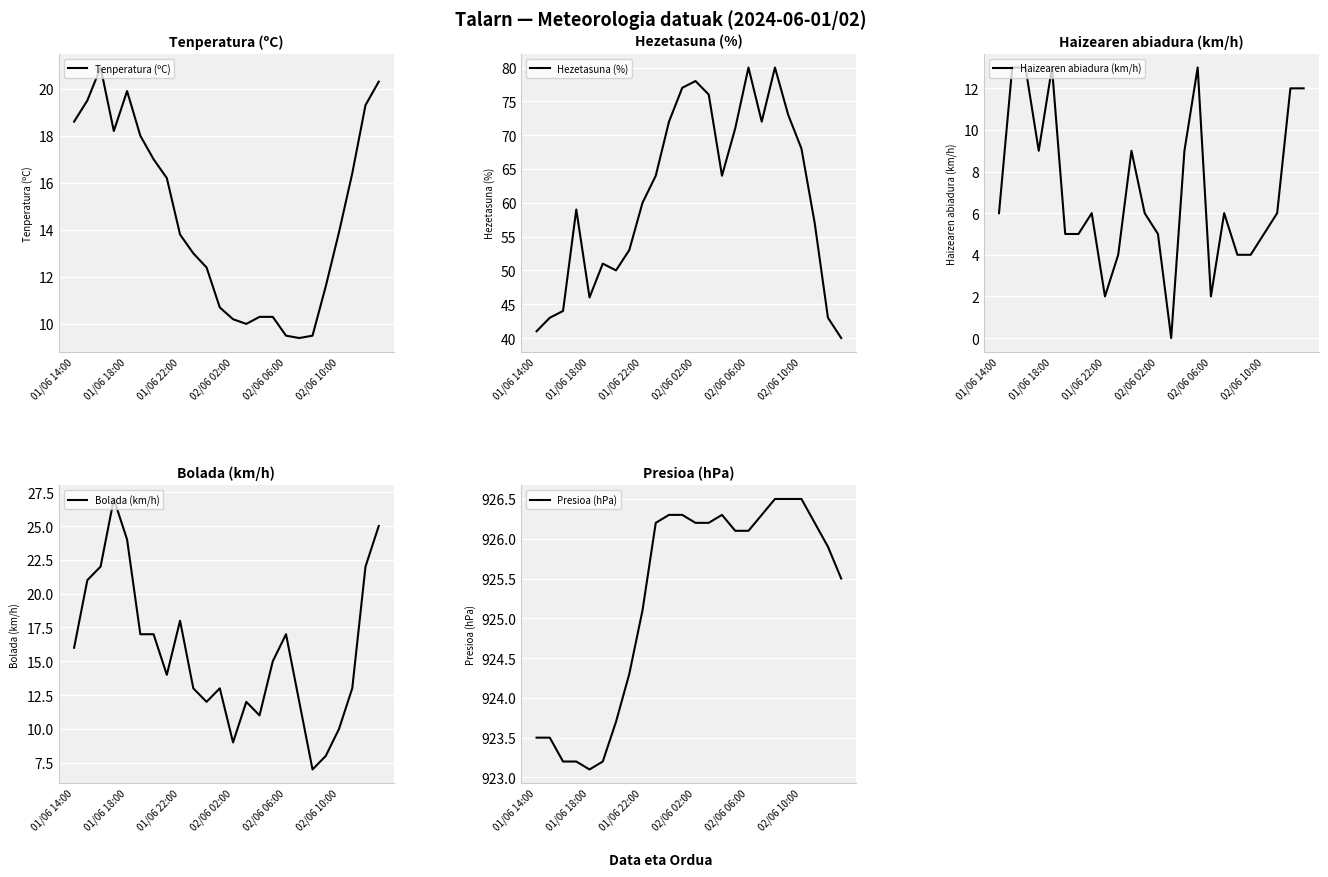

Is this an area chart (filled region under the line)?

No